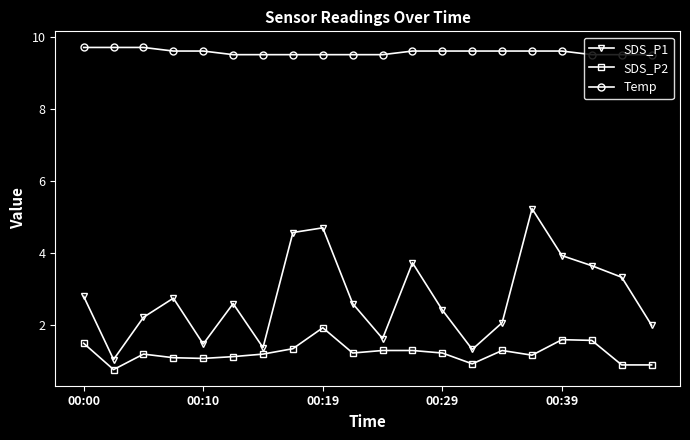

List the series in order of their peak value, lowest first.

SDS_P2, SDS_P1, Temp